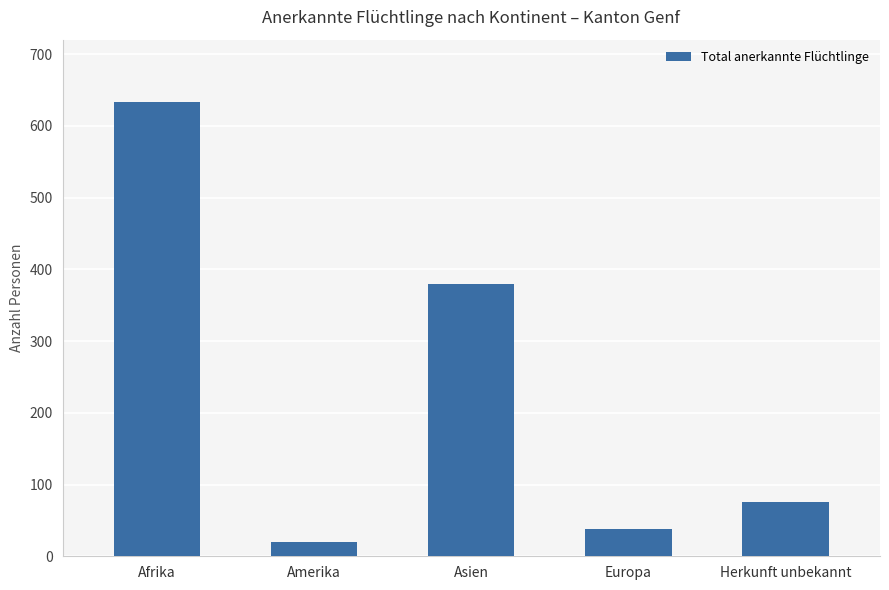

What is the label of the 3rd bar from the left?

Asien